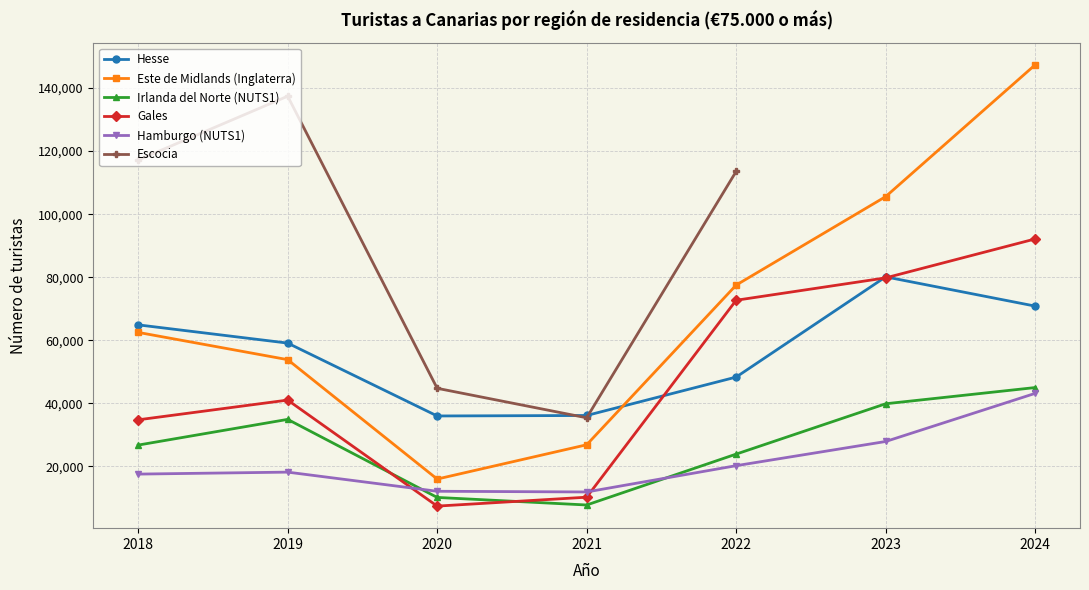

What is the value of the Gales point at the 6th from the left?

79777